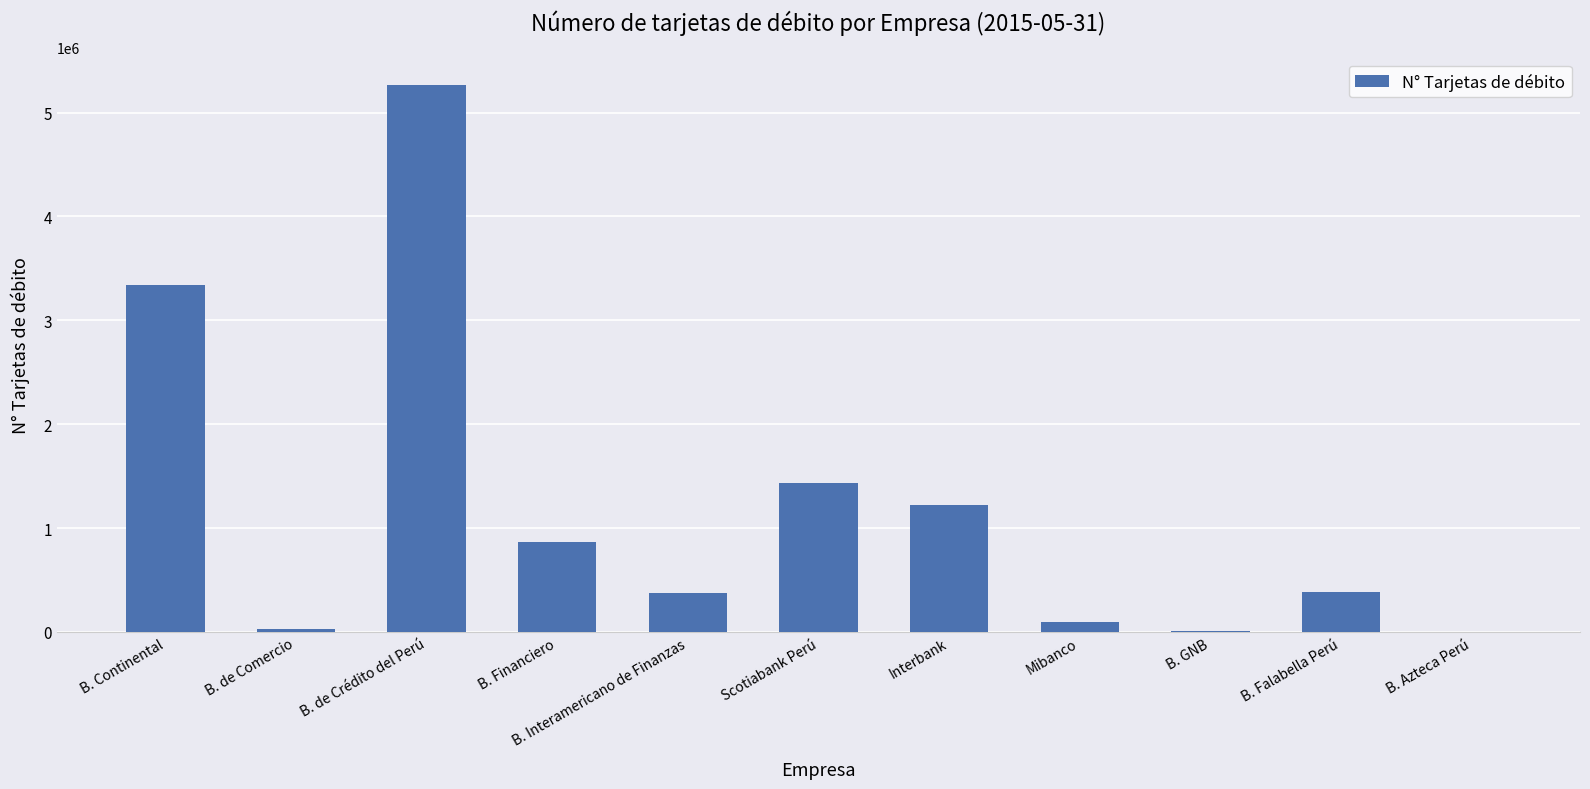

True or false: the data shows 2278558 at Scotiabank Perú.

False